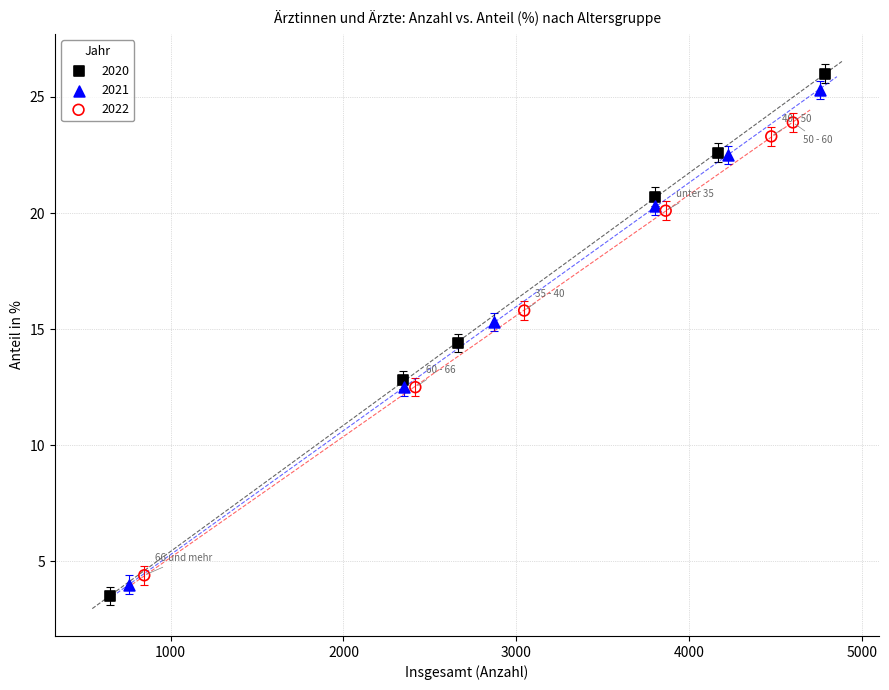

Which series has the largest Y range (max minus min)?

2020